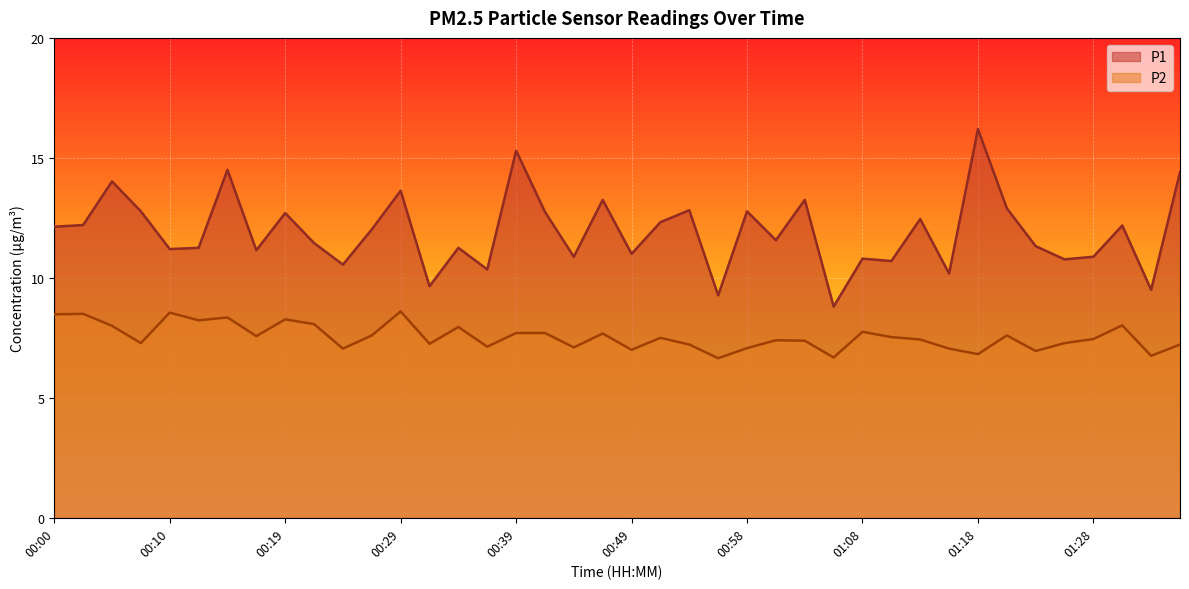

Which series has the largest total across all categories?

P1